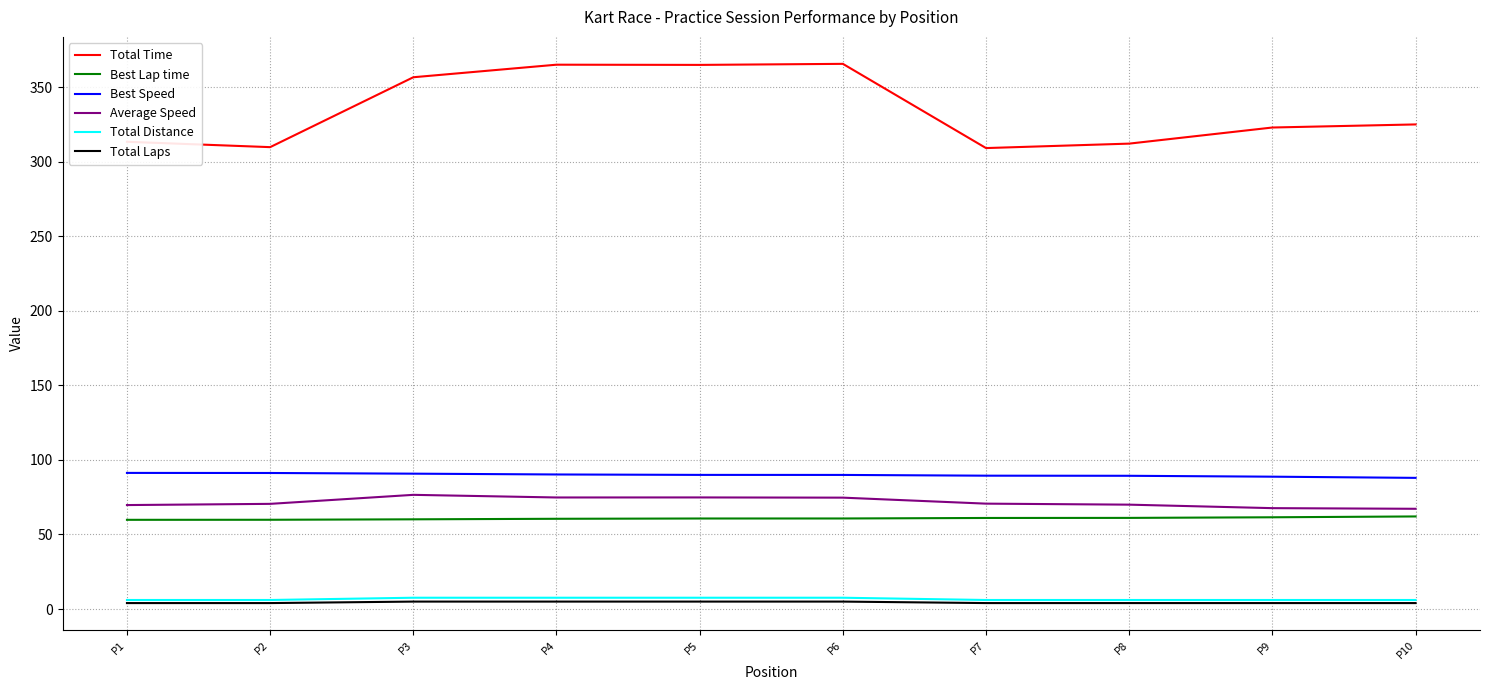

The value of Average Speed at P7 is 36.1. True or false?

False